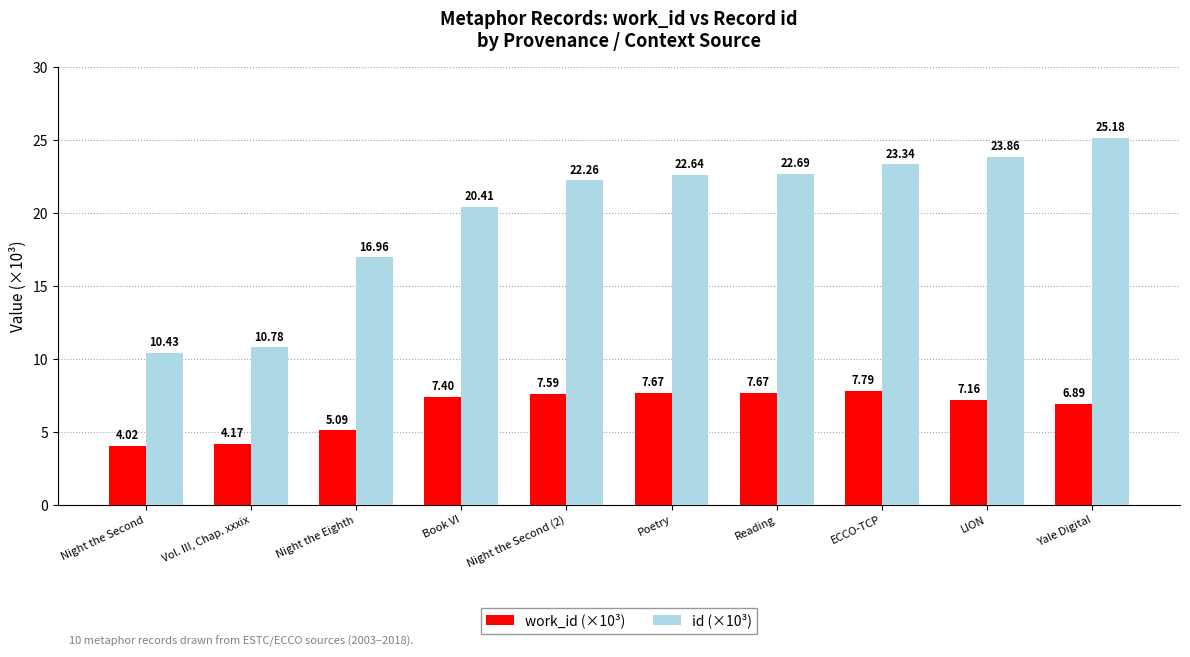

Is the value of id (×10³) at Night the Eighth greater than the value of work_id (×10³) at Poetry?

Yes